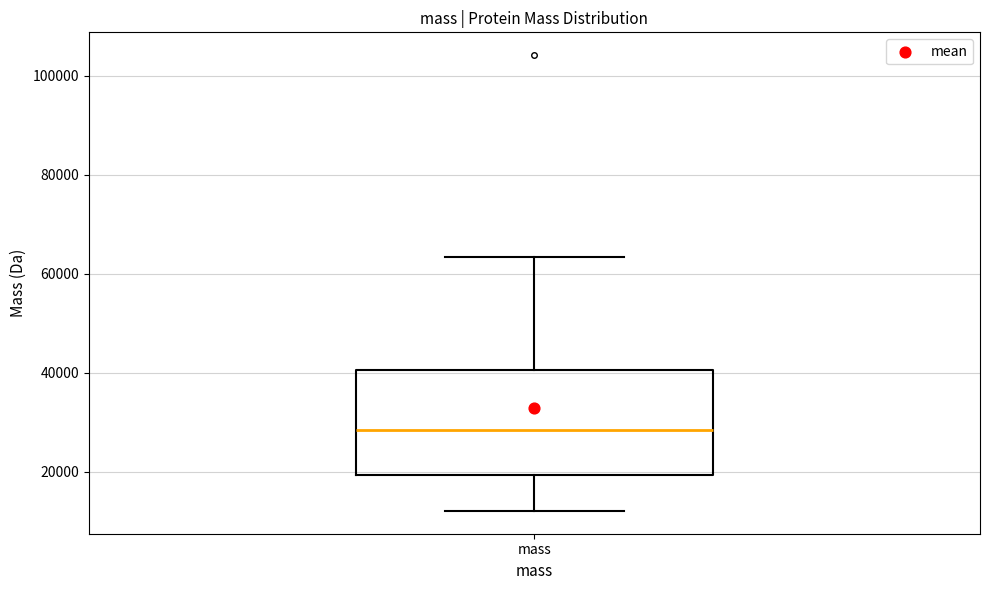

Read this box plot against the y-axis: the position of the median line, the range covered by the box, and the ends of both whiskers. The values are not printed on the chart, so give them approximately, as read against the axis.

median 28000, box 20000 to 40000, whiskers 12000 to 64000